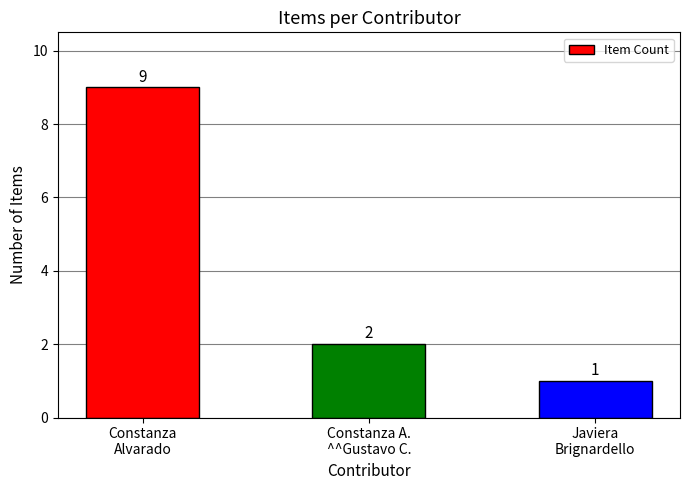

Reading left to right, transcribe all the data shown in this chart.

Constanza
Alvarado=9	Constanza A.
^^Gustavo C.=2	Javiera
Brignardello=1